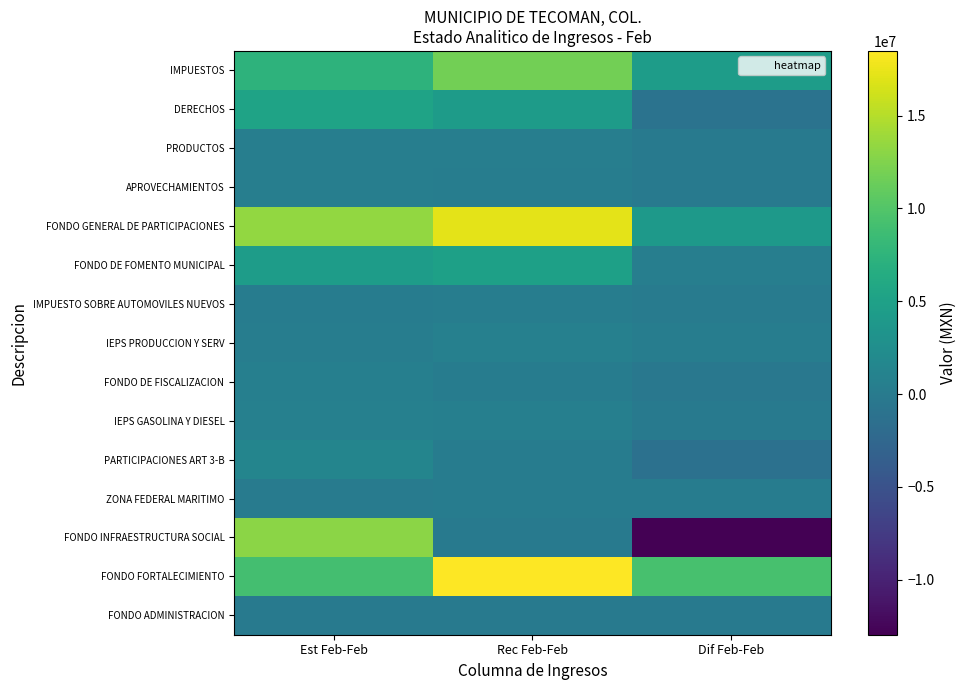

Reading right to left, transcribe all the data shown in this chart.

IMPUESTOS: Dif Feb-Feb=4437072.7	Rec Feb-Feb=11799177.1	Est Feb-Feb=7362104.4
DERECHOS: Dif Feb-Feb=-938169.7	Rec Feb-Feb=4355573.1	Est Feb-Feb=5293742.8
PRODUCTOS: Dif Feb-Feb=27933.8	Rec Feb-Feb=491482.8	Est Feb-Feb=463549.0
APROVECHAMIENTOS: Dif Feb-Feb=-121650.7	Rec Feb-Feb=373349.3	Est Feb-Feb=495000.0
FONDO GENERAL DE PARTICIPACIONES: Dif Feb-Feb=3897344.9	Rec Feb-Feb=17235242.9	Est Feb-Feb=13337898.0
FONDO DE FOMENTO MUNICIPAL: Dif Feb-Feb=508433.5	Rec Feb-Feb=4879678.5	Est Feb-Feb=4371245.0
IMPUESTO SOBRE AUTOMOVILES NUEVOS: Dif Feb-Feb=104929.1	Rec Feb-Feb=359491.1	Est Feb-Feb=254562.0
IEPS PRODUCCION Y SERV: Dif Feb-Feb=369109.4	Rec Feb-Feb=717189.4	Est Feb-Feb=348080.0
FONDO DE FISCALIZACION: Dif Feb-Feb=-330568.8	Rec Feb-Feb=291568.2	Est Feb-Feb=622137.0
IEPS GASOLINA Y DIESEL: Dif Feb-Feb=-87168.7	Rec Feb-Feb=639537.3	Est Feb-Feb=726706.0
PARTICIPACIONES ART 3-B: Dif Feb-Feb=-1216961.6	Rec Feb-Feb=182033.4	Est Feb-Feb=1398995.0
ZONA FEDERAL MARITIMO: Dif Feb-Feb=207544.3	Rec Feb-Feb=289211.0	Est Feb-Feb=81666.7
FONDO INFRAESTRUCTURA SOCIAL: Dif Feb-Feb=-12963406.0	Rec Feb-Feb=0.0	Est Feb-Feb=12963406.0
FONDO FORTALECIMIENTO: Dif Feb-Feb=9381145.1	Rec Feb-Feb=18485380.0	Est Feb-Feb=9104234.9
FONDO ADMINISTRACION: Dif Feb-Feb=-27176.0	Rec Feb-Feb=7824.0	Est Feb-Feb=35000.0